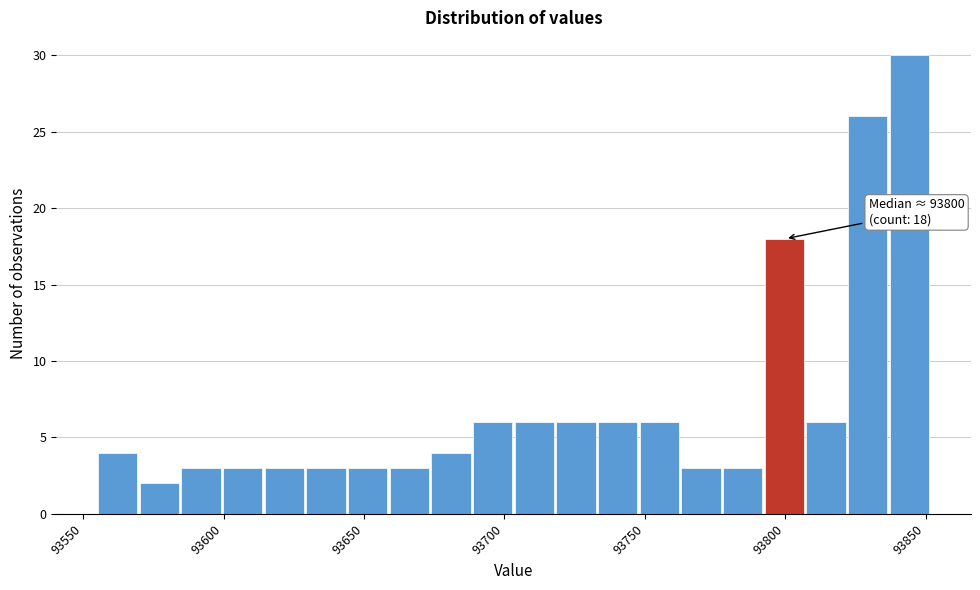

Read against the x-axis, roughly where is the centre of the tallest bar?

93845